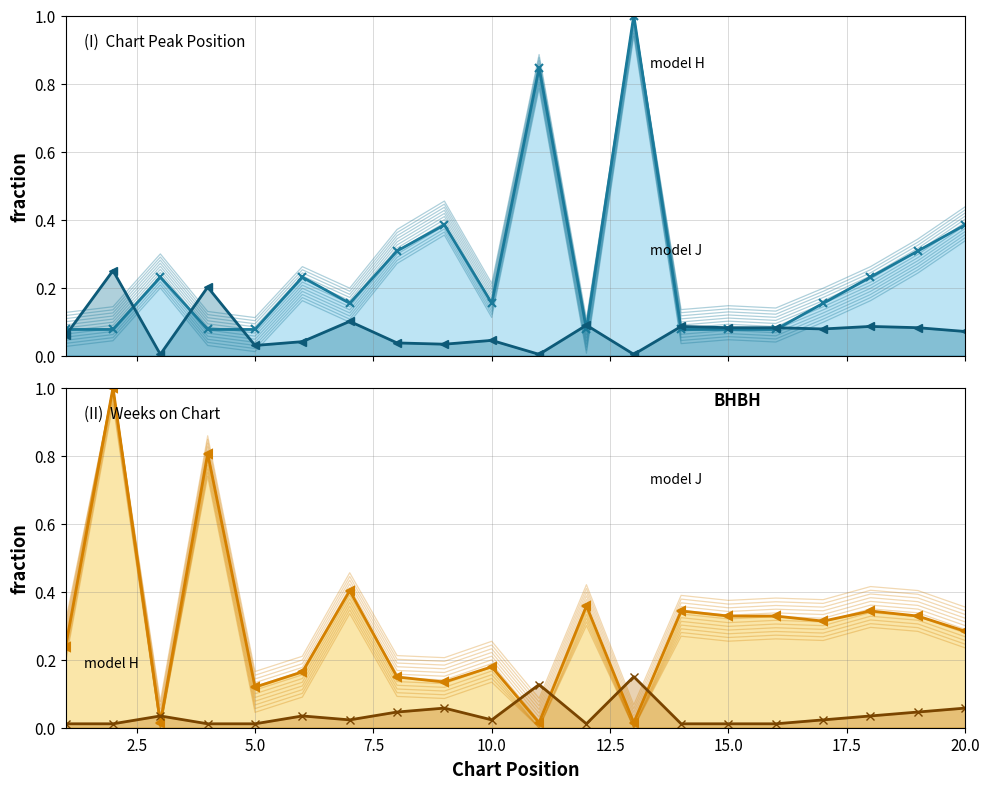

How many interior local valleys does the model J series have?

6